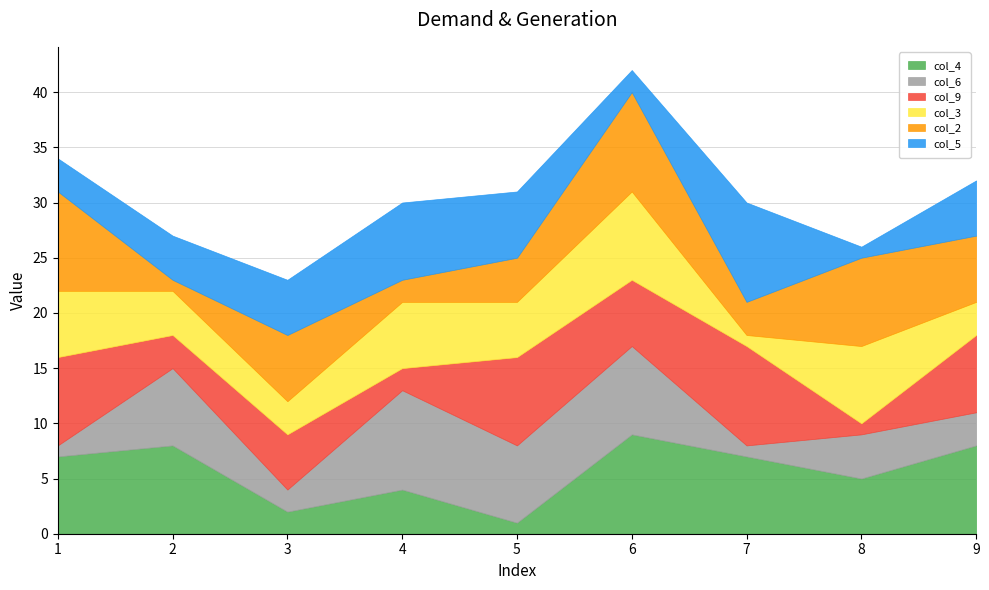

How many lines are shown in the chart?

6